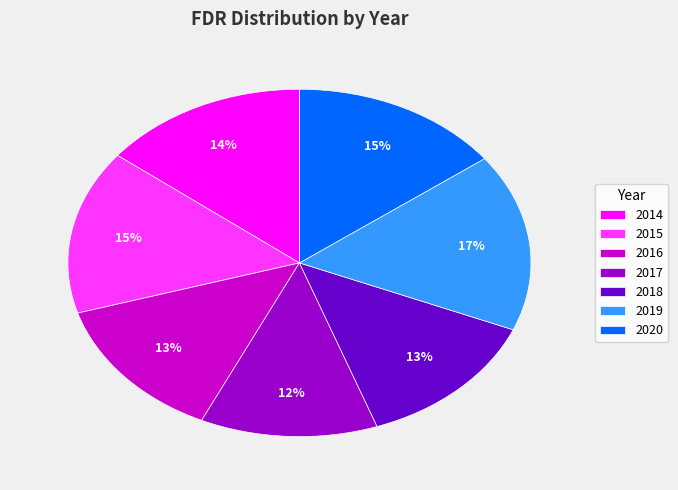

To the nearest percent, what is the average slice percentage?

14%